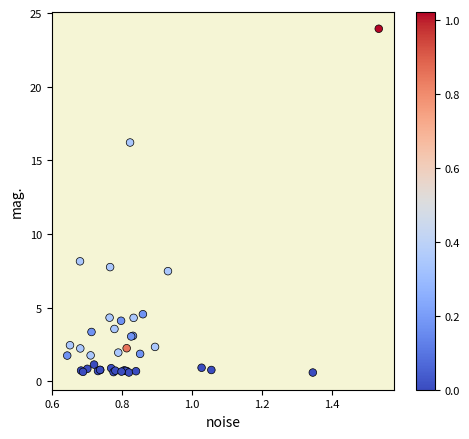

What Y value in the scatter plot is closest to 12?

8.1